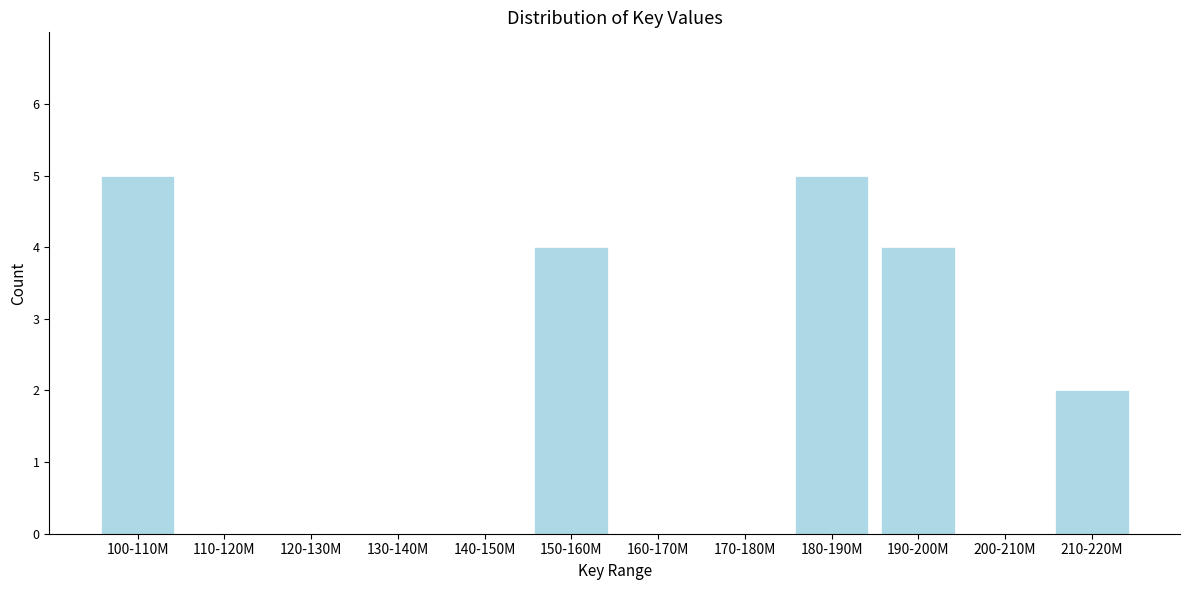

Reading left to right, extract all data points from this chart.

100-110M=5	110-120M=0	120-130M=0	130-140M=0	140-150M=0	150-160M=4	160-170M=0	170-180M=0	180-190M=5	190-200M=4	200-210M=0	210-220M=2